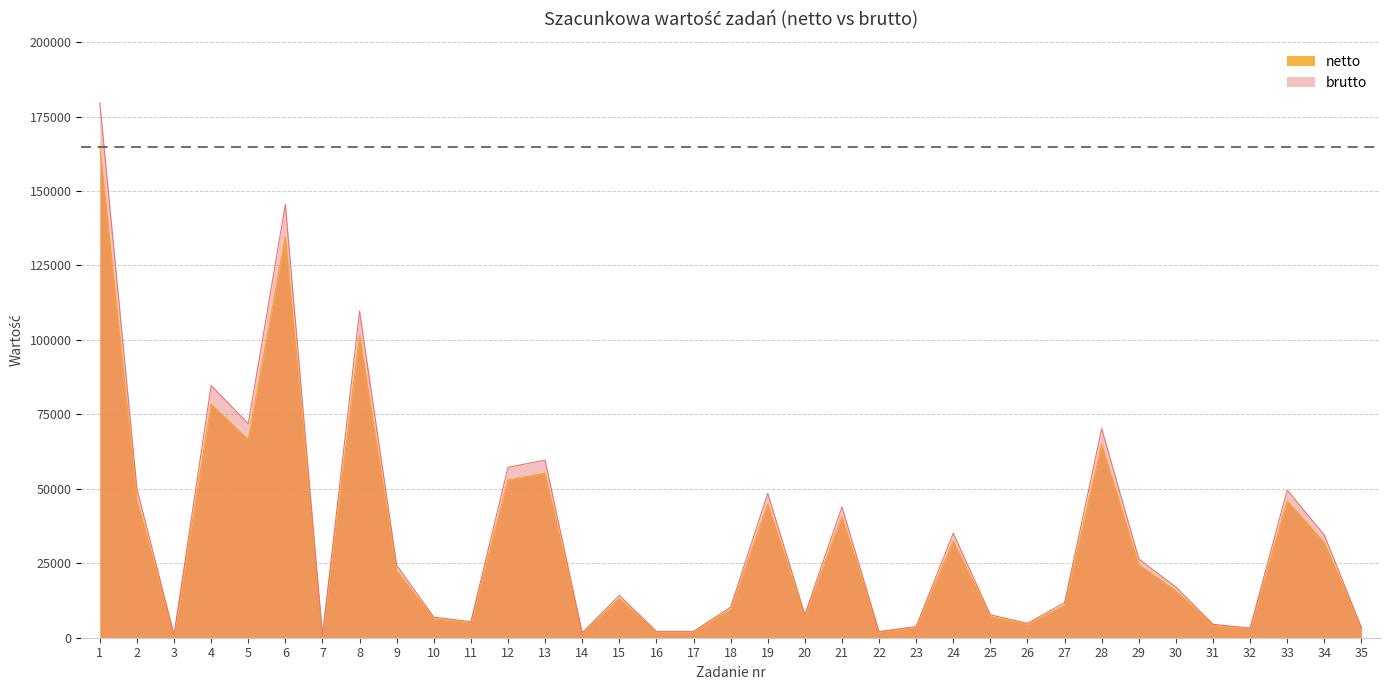

What are all the series names shown in the legend?

netto, brutto